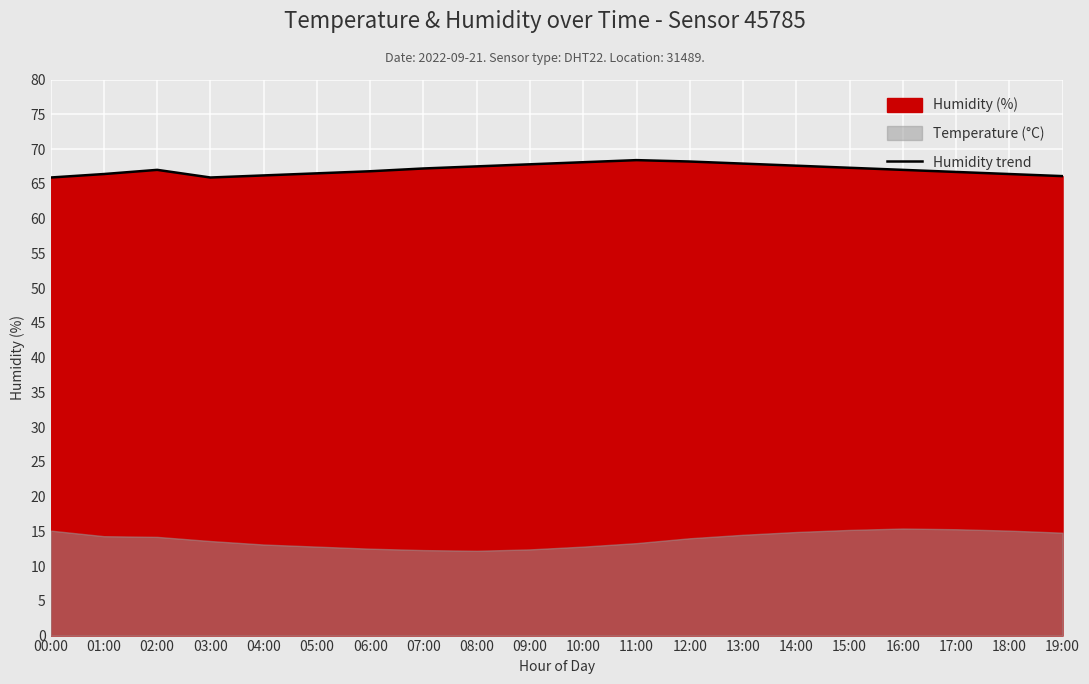

The chart shows a value of 100.6 at 00:00. True or false?

False